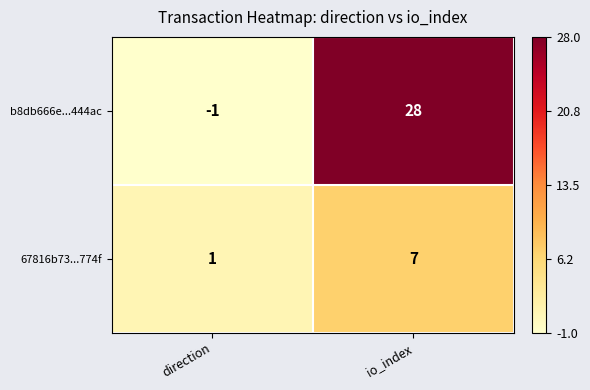

At which category is the sum across all series the highest?

io_index